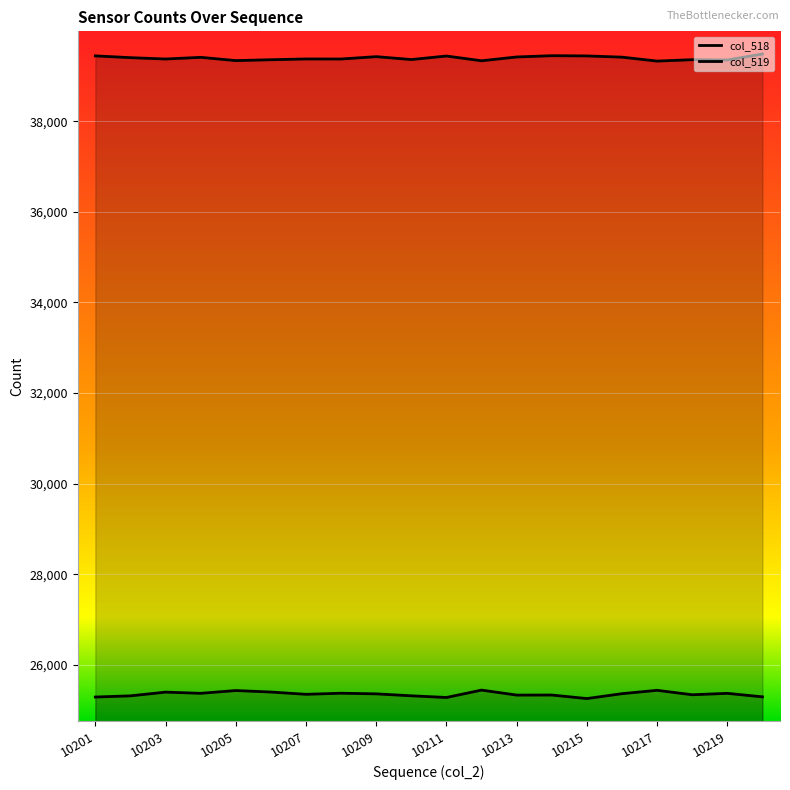

What is the difference between the maximum and minimum values in the col_518 series?

187